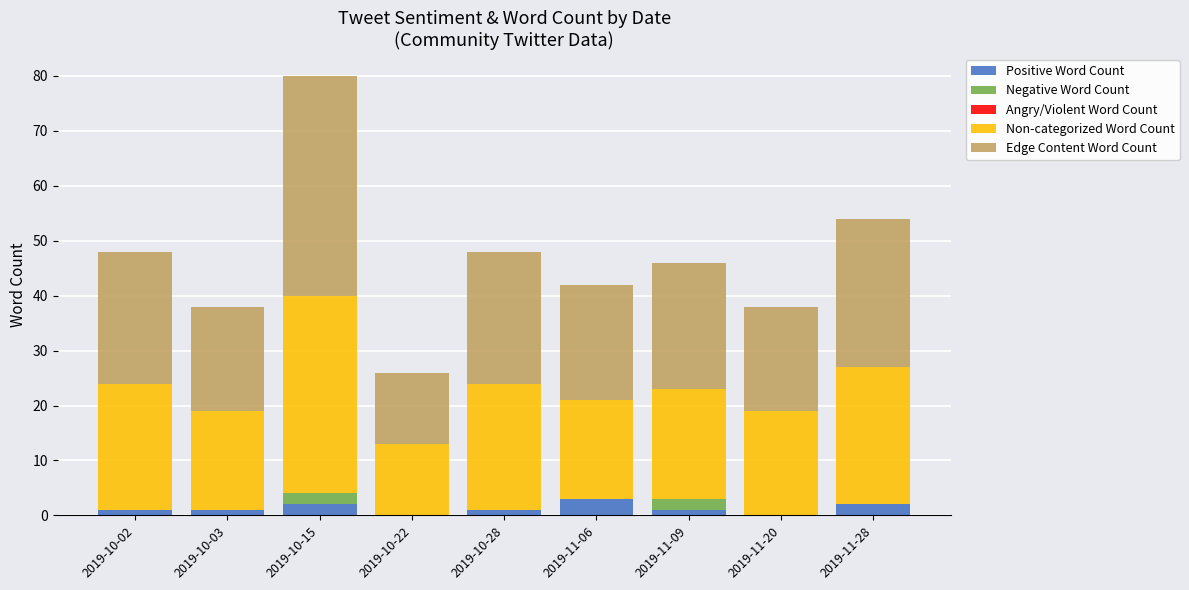

What is the total value across all series at 2019-10-15?

80